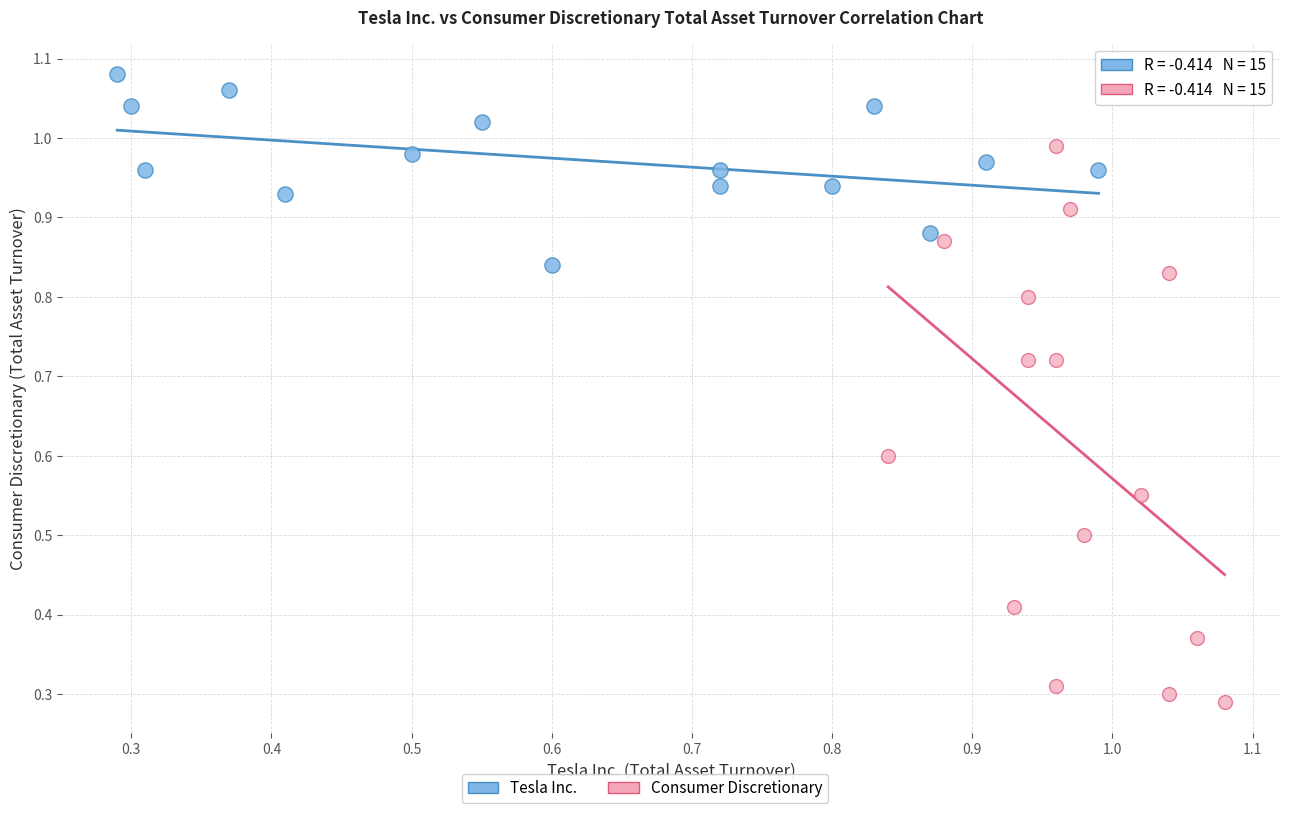

Which series reaches the maximum Y coordinate?

Tesla Inc.